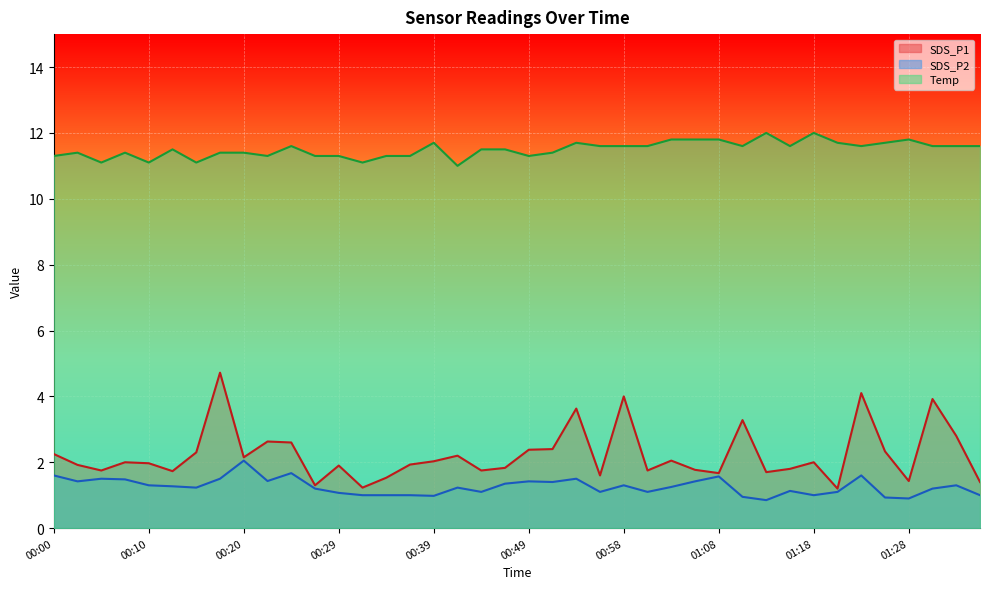

Which has a higher value, 00:34 or 00:07?

00:07